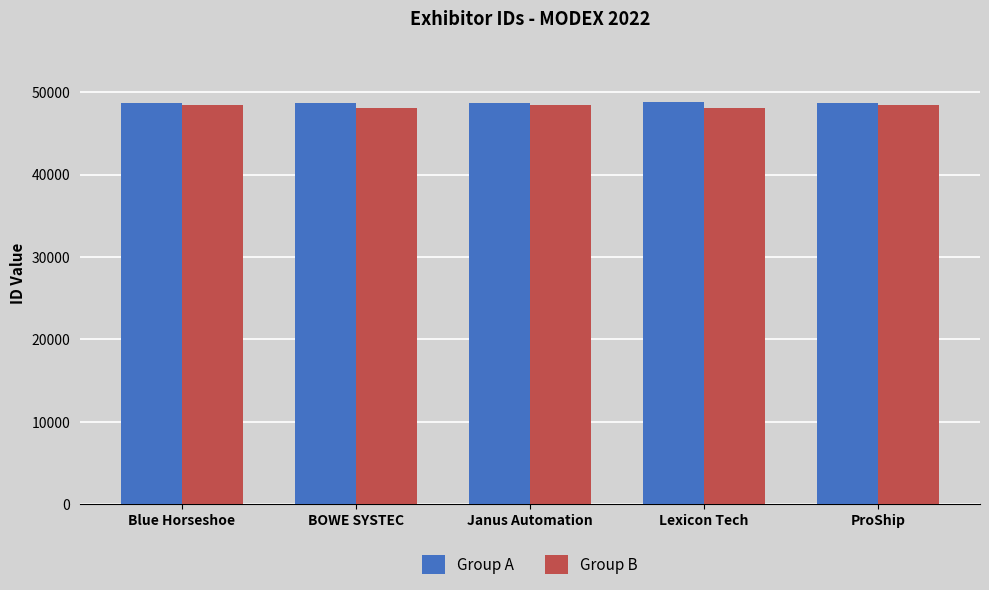

Count the number of data series in this chart.

2